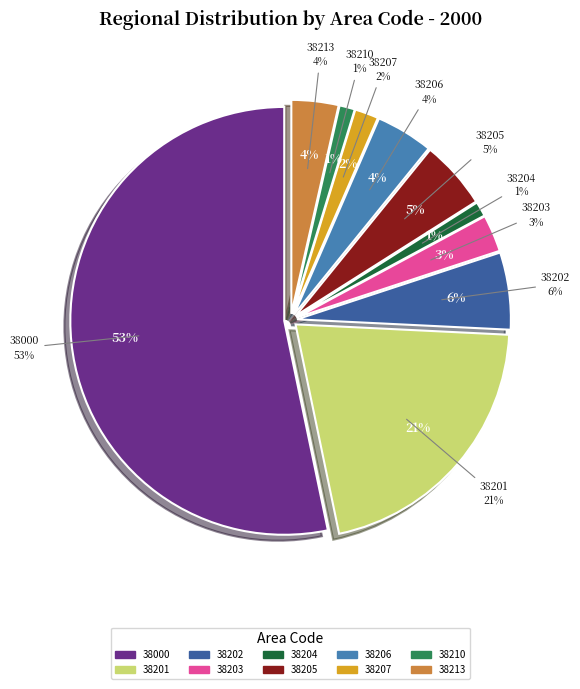

What percentage is the 38213 slice, to the nearest percent?

4%